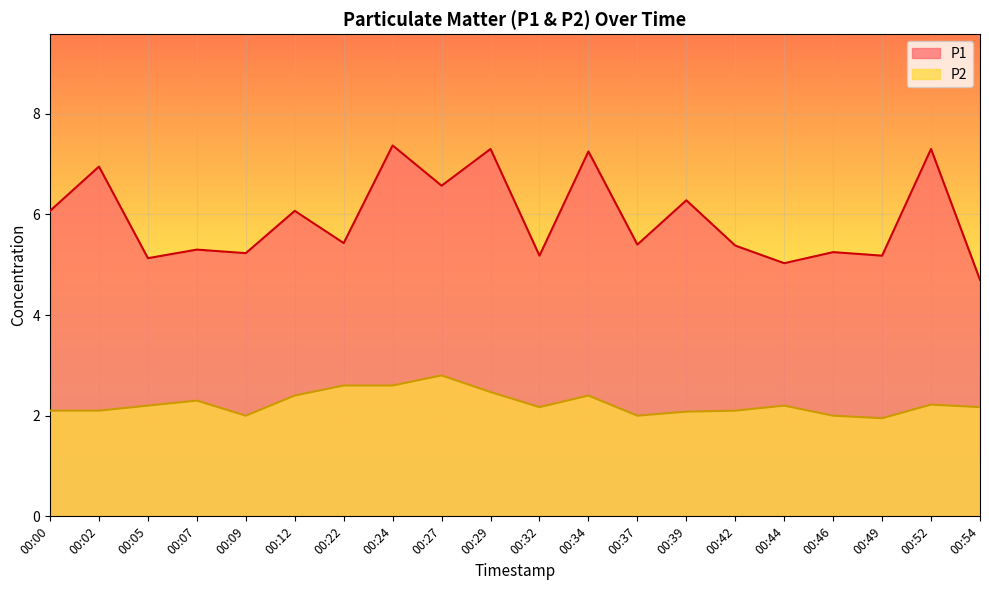

Rank the series by their average value, from lowest to highest.

P2, P1